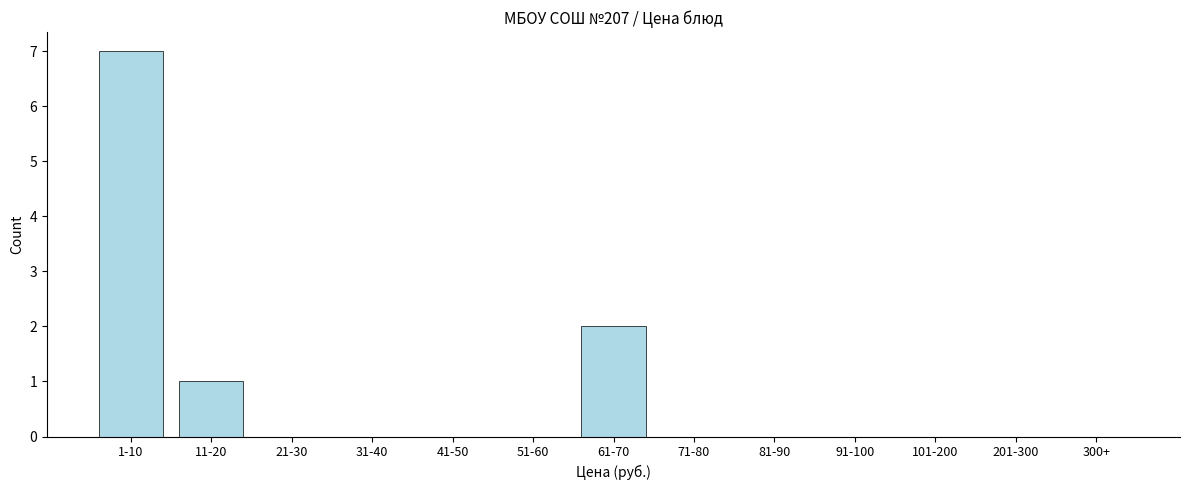

Reading right to left, list all the values displayed in this chart.

300+=0	201-300=0	101-200=0	91-100=0	81-90=0	71-80=0	61-70=2	51-60=0	41-50=0	31-40=0	21-30=0	11-20=1	1-10=7